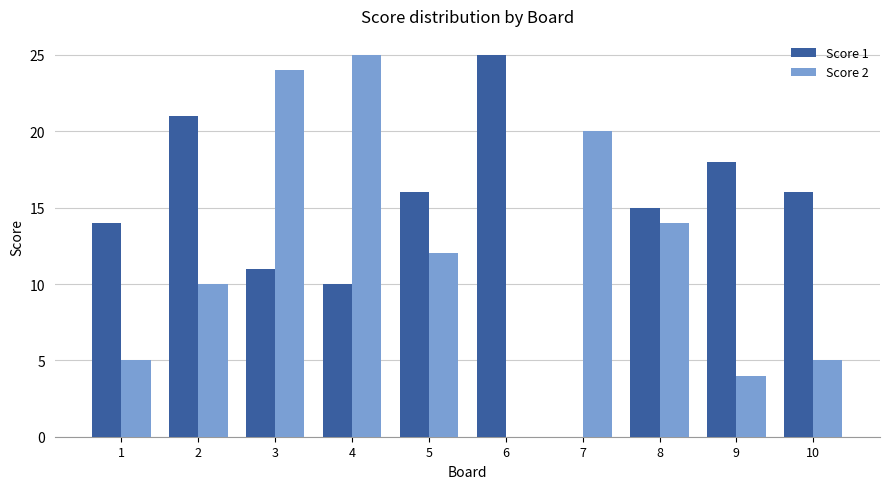

Read the Score 1 value at 1, to the nearest 5.

15